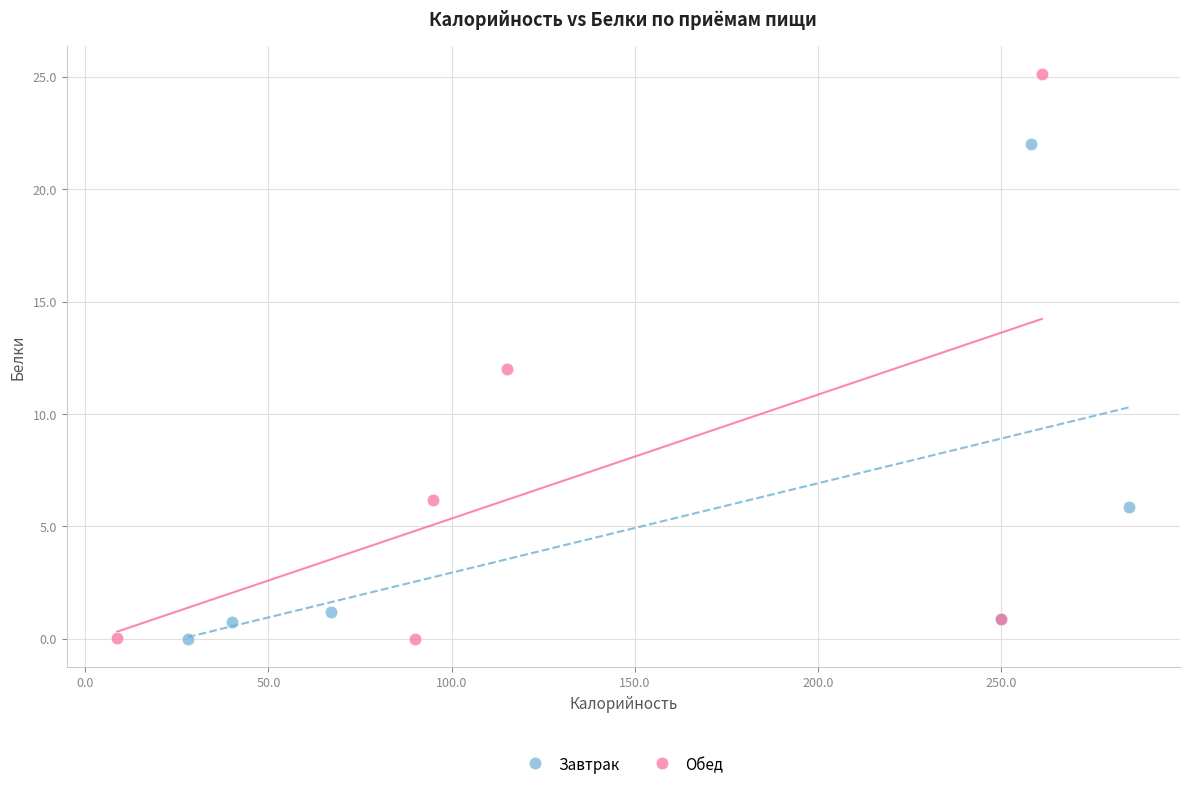

What are all the series names shown in the legend?

Завтрак, Обед